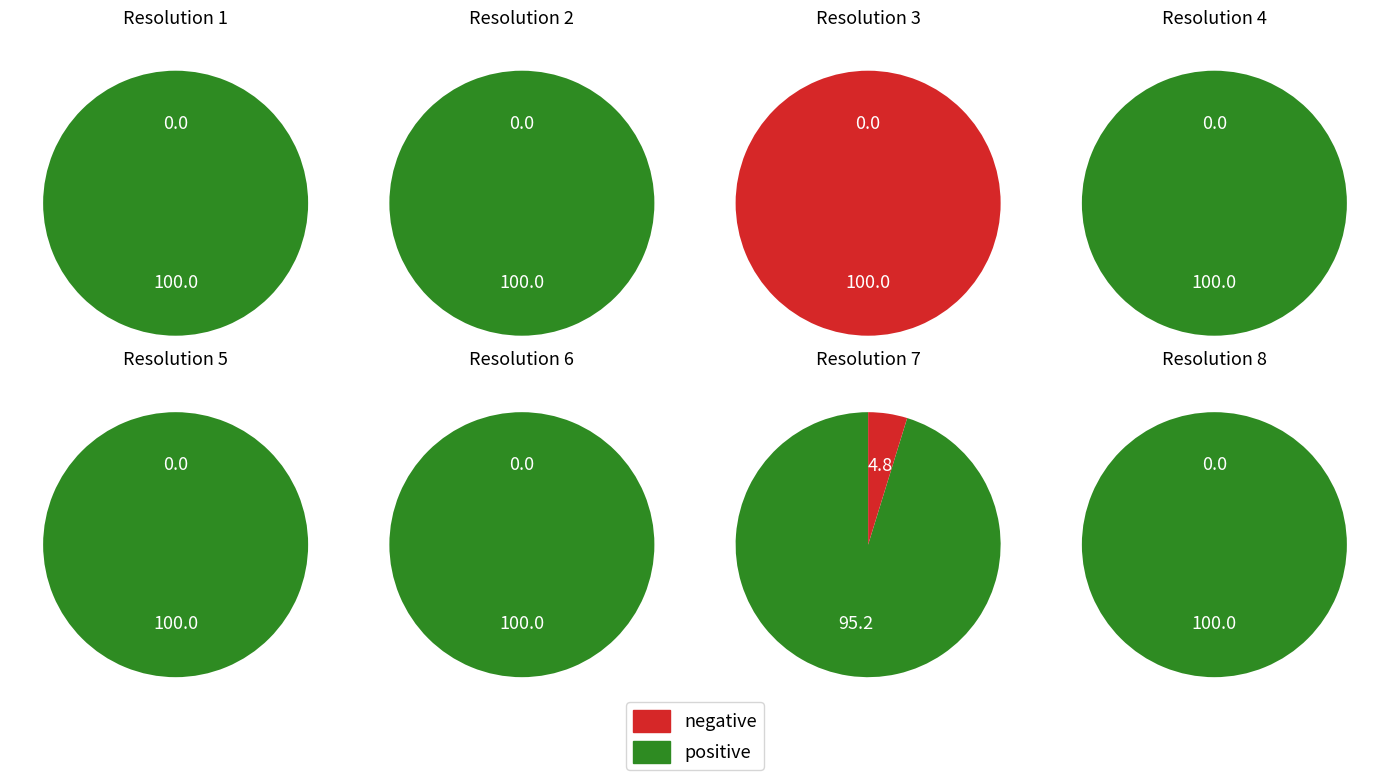

Which slice is the smallest?

3